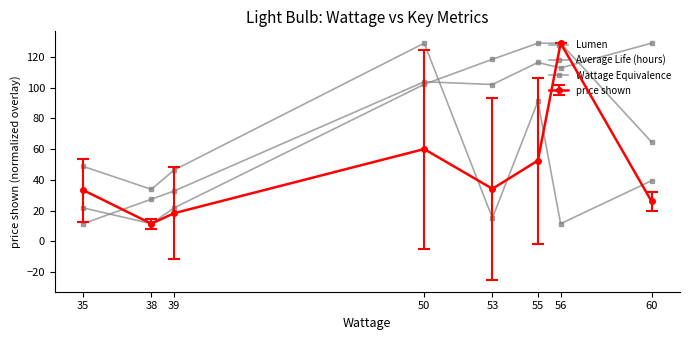

At which label is Wattage Equivalence closest to 70?

60